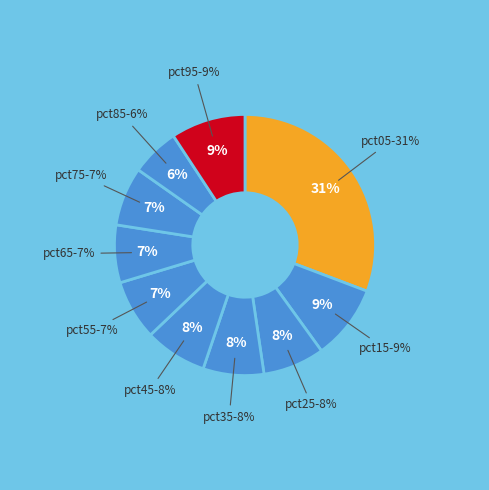

The pct75 slice represents 1% of the pie. True or false?

False